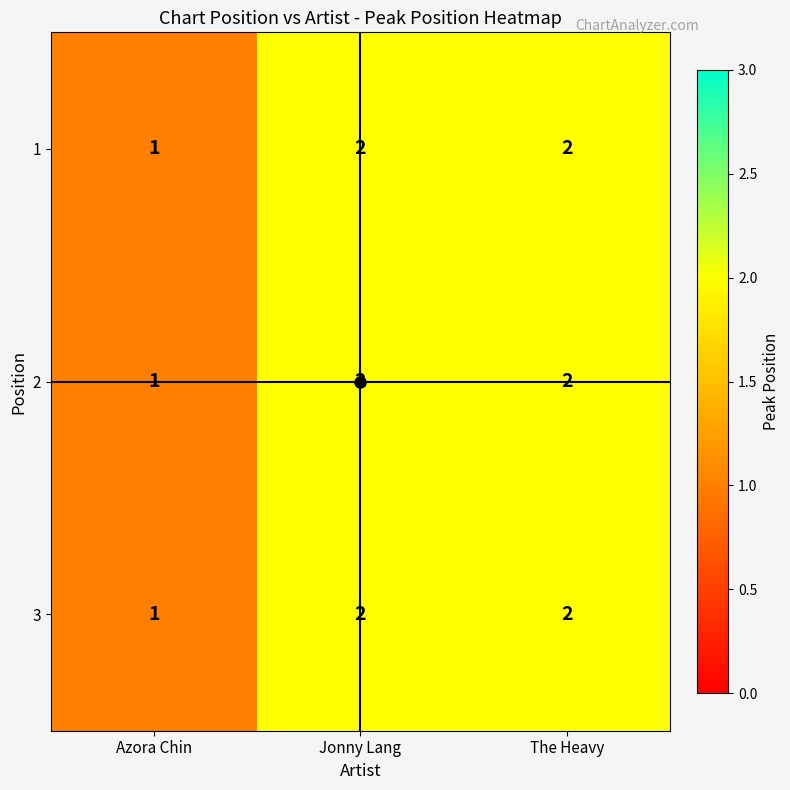

What is the sum of all 1 values?

5